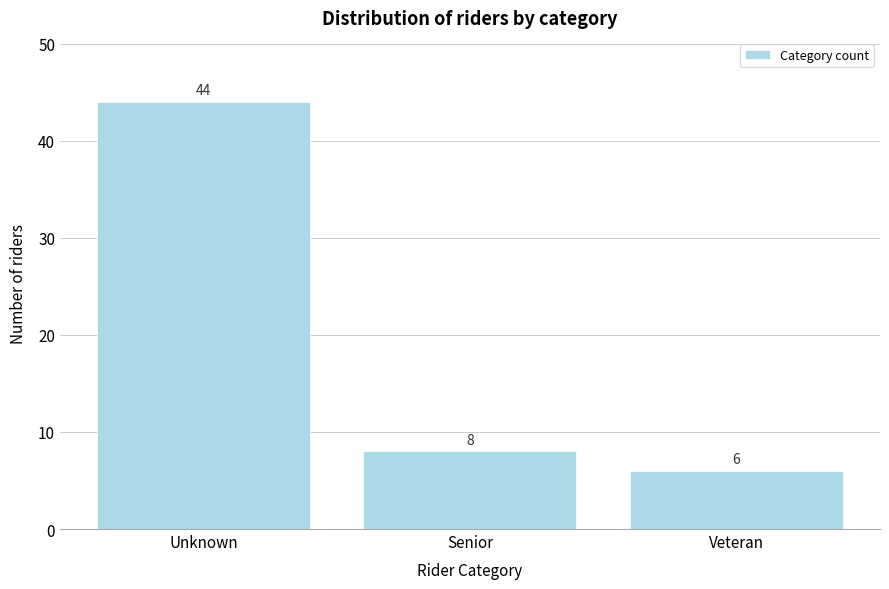

Reading left to right, extract all data points from this chart.

Unknown=44	Senior=8	Veteran=6